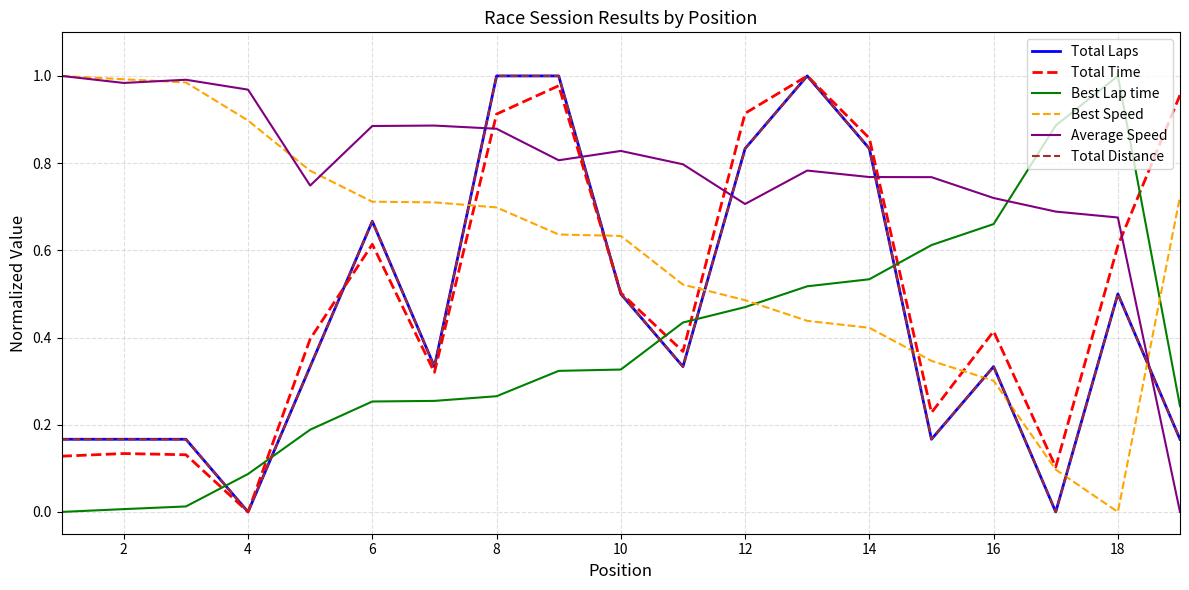

Reading right to left, list all the values displayed in this chart.

Total Laps: 0.2	0.5	0.0	0.3	0.2	0.8	1.0	0.8	0.3	0.5	1.0	1.0	0.3	0.7	0.3	0.0	0.2	0.2	0.2
Total Time: 1.0	0.6	0.1	0.4	0.2	0.9	1.0	0.9	0.4	0.5	1.0	0.9	0.3	0.6	0.4	0.0	0.1	0.1	0.1
Best Lap time: 0.2	1.0	0.9	0.7	0.6	0.5	0.5	0.5	0.4	0.3	0.3	0.3	0.3	0.3	0.2	0.1	0.0	0.0	0.0
Best Speed: 0.7	0.0	0.1	0.3	0.3	0.4	0.4	0.5	0.5	0.6	0.6	0.7	0.7	0.7	0.8	0.9	1.0	1.0	1.0
Average Speed: 0.0	0.7	0.7	0.7	0.8	0.8	0.8	0.7	0.8	0.8	0.8	0.9	0.9	0.9	0.7	1.0	1.0	1.0	1.0
Total Distance: 0.2	0.5	0.0	0.3	0.2	0.8	1.0	0.8	0.3	0.5	1.0	1.0	0.3	0.7	0.3	0.0	0.2	0.2	0.2